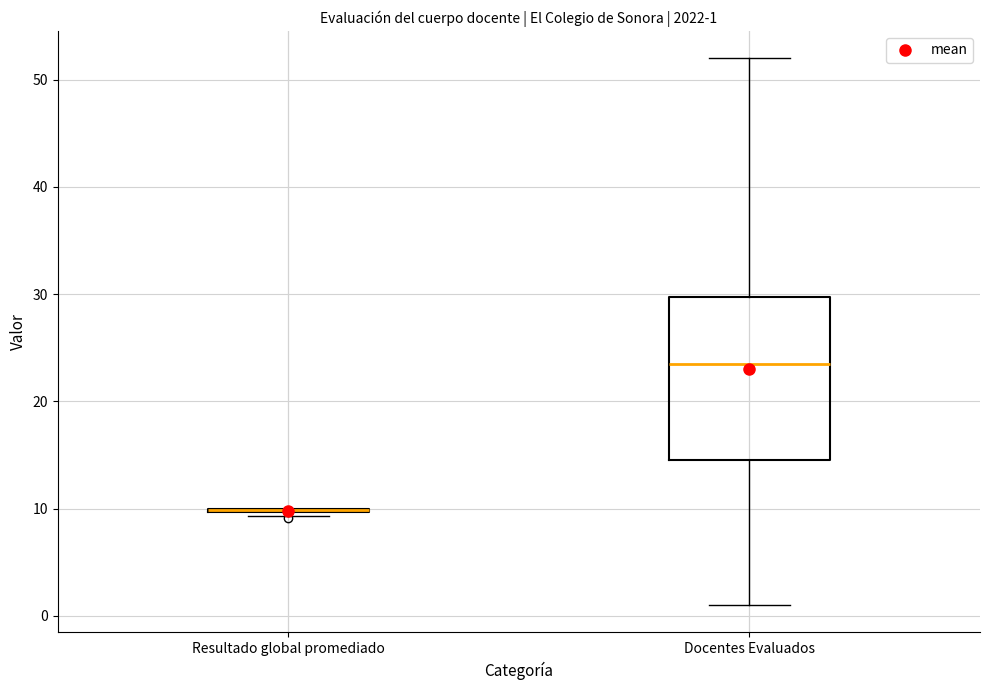

Which box is the tallest, from its lower edge to its upper edge?

Docentes Evaluados